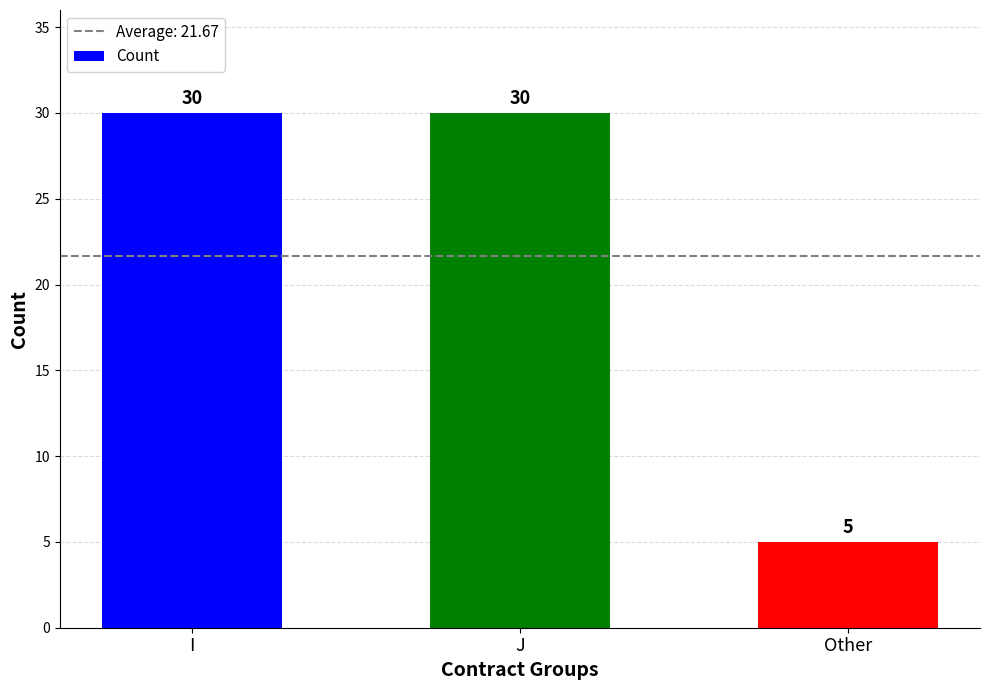

What is the minimum value shown in the chart?

5